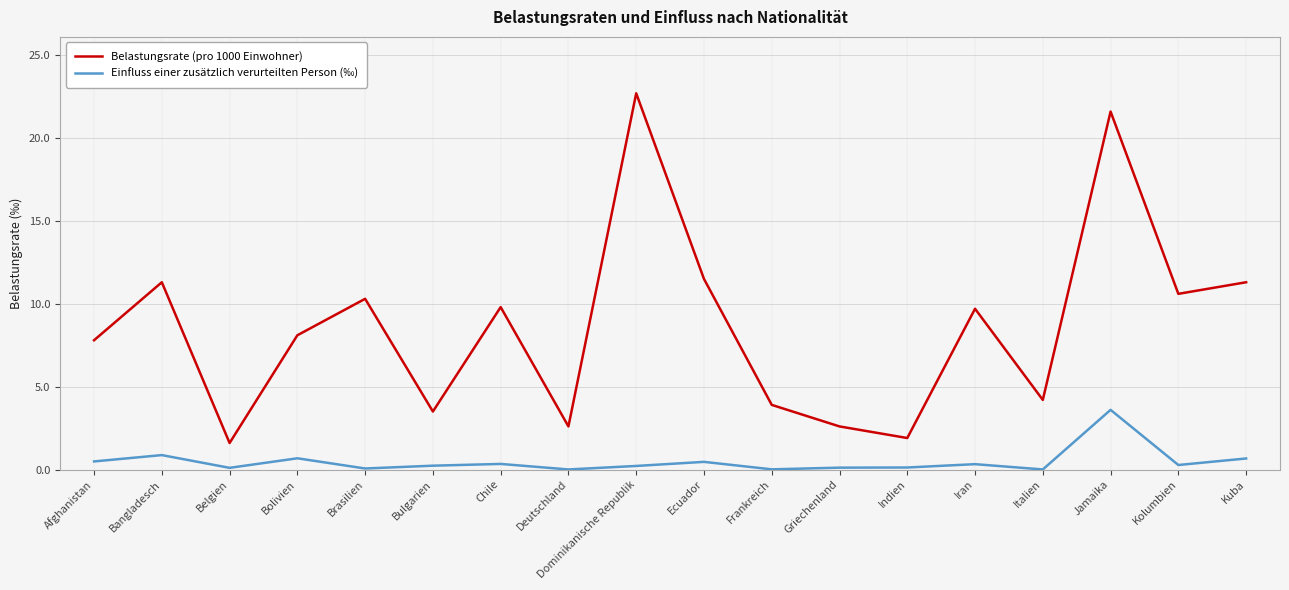

What is the total value across all series at Kolumbien?

10.9